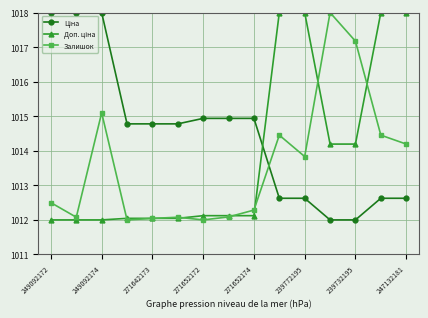

What is the maximum value shown in the chart?

1018.0